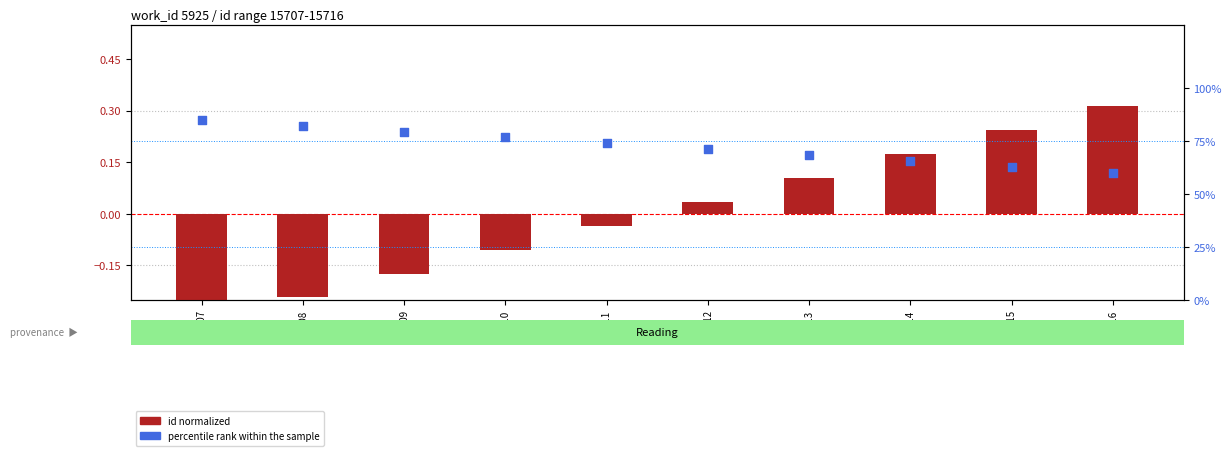

Which series has the widest spread of Y values?

percentile rank within the sample